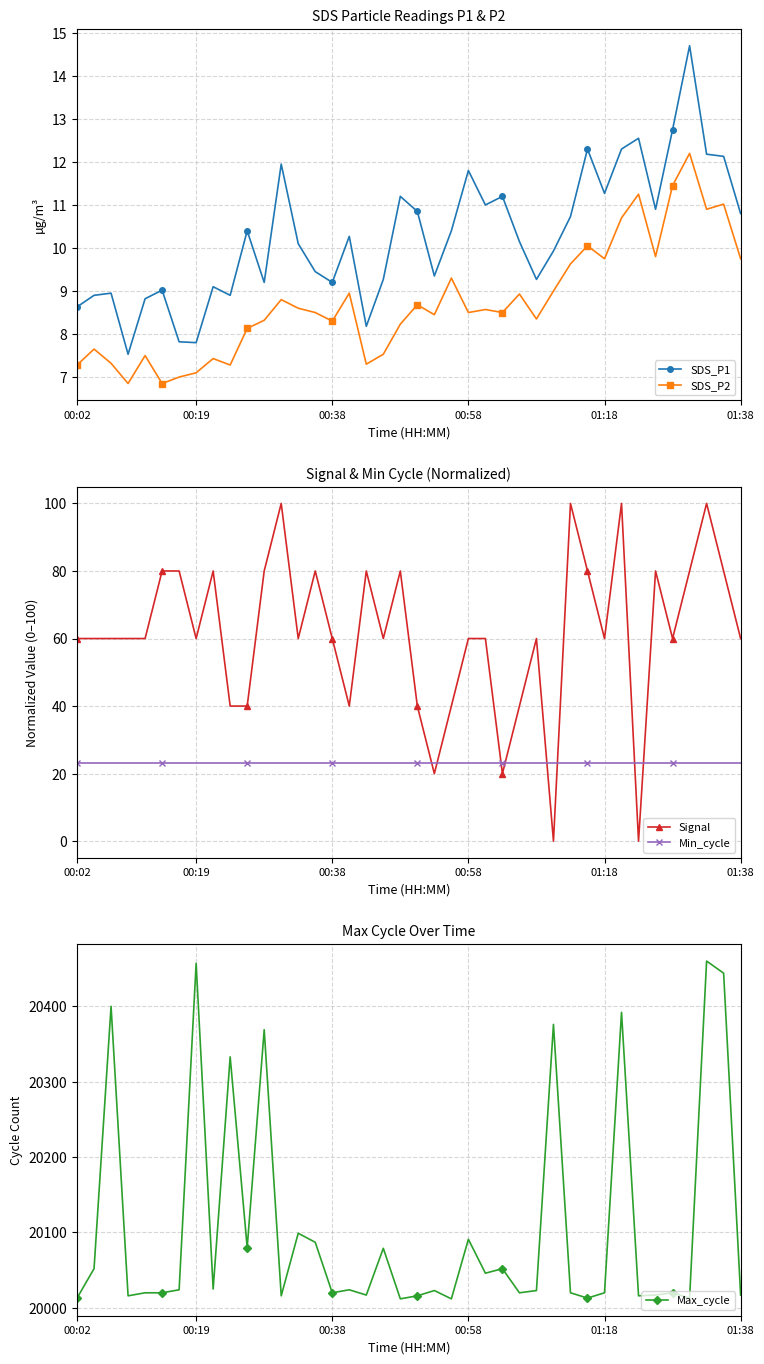

What are all the series names shown in the legend?

SDS_P1, SDS_P2, Signal, Min_cycle, Max_cycle